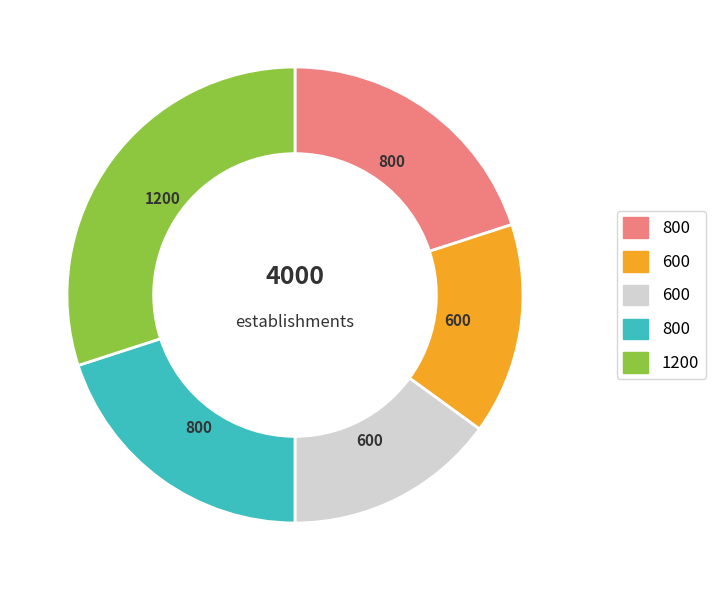

Is there any slice that represents more than half of the pie?

No